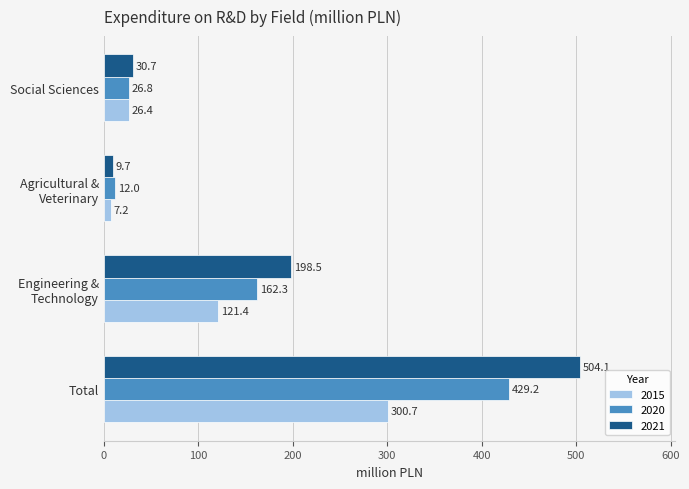

What is the approximate value of 2021 at Social Sciences?

30.7